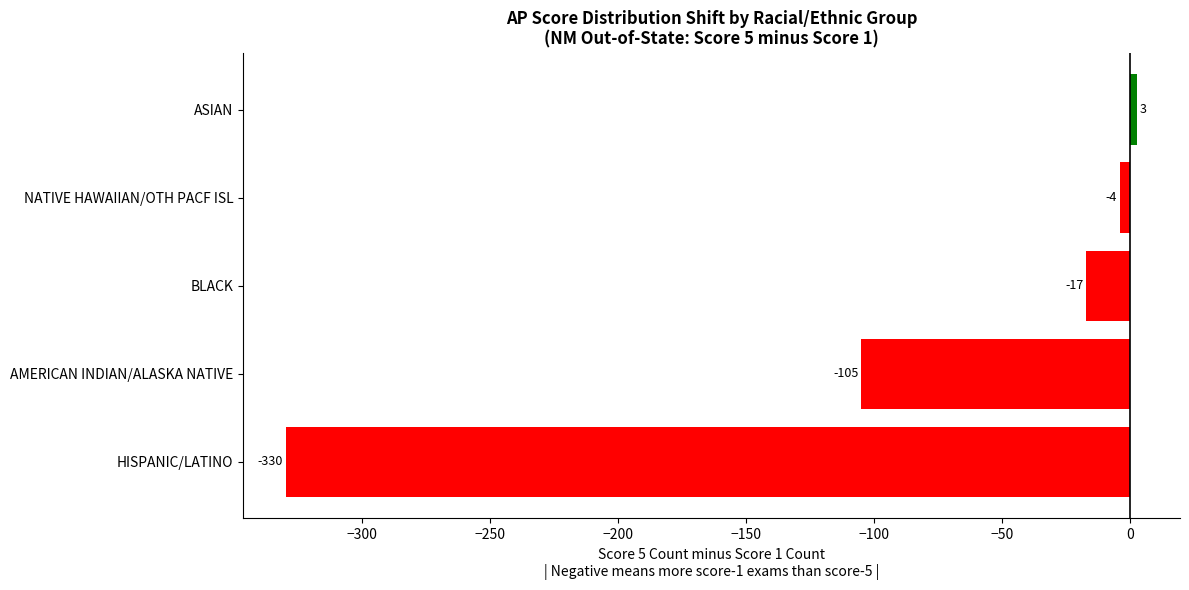

What is the approximate value at ASIAN, to the nearest 5?

5